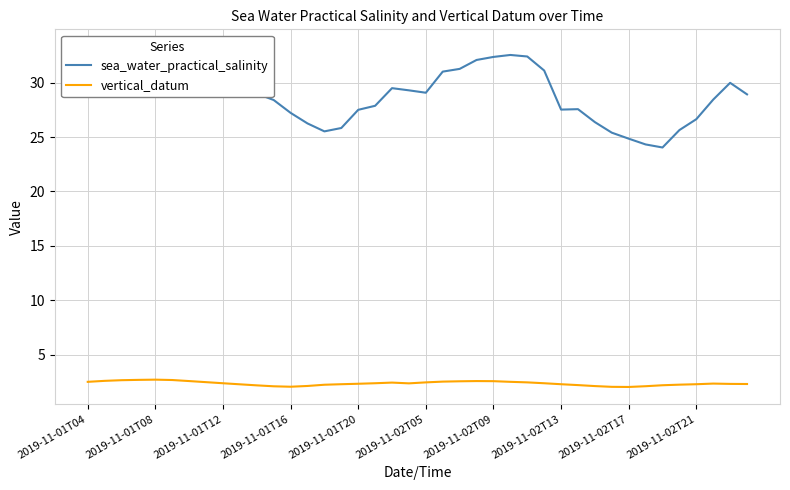

Reading left to right, transcribe all the data shown in this chart.

sea_water_practical_salinity: 29.9	31.6	31.5	32.1	32.9	33.3	33.3	32.5	30.6	29.6	29.0	28.4	27.2	26.2	25.5	25.8	27.5	27.9	29.5	29.3	29.1	31.0	31.3	32.1	32.4	32.5	32.4	31.1	27.5	27.6	26.4	25.4	24.9	24.3	24.0	25.6	26.6	28.4	30.0	28.9
vertical_datum: 2.5	2.6	2.7	2.7	2.7	2.7	2.6	2.5	2.4	2.3	2.2	2.1	2.1	2.1	2.2	2.3	2.3	2.4	2.4	2.4	2.5	2.5	2.6	2.6	2.6	2.5	2.5	2.4	2.3	2.2	2.1	2.0	2.0	2.1	2.2	2.2	2.3	2.3	2.3	2.3